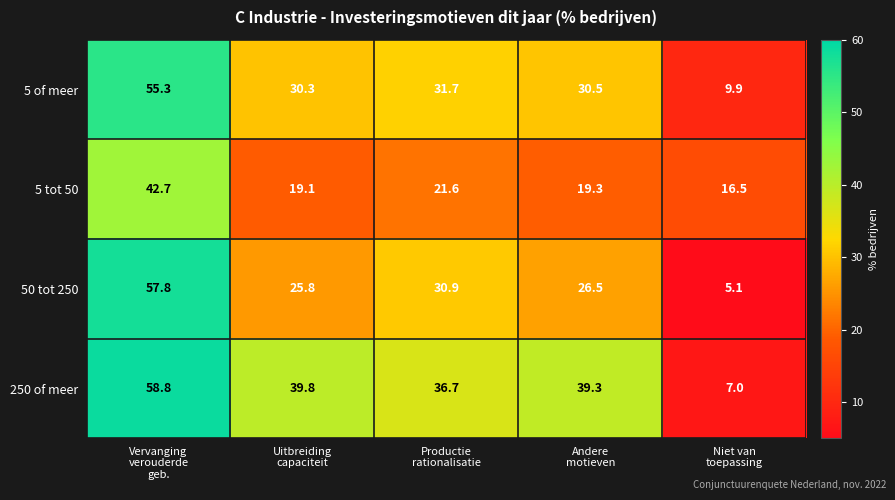

Rank the series by their average value, from highest to lowest.

250 of meer, 5 of meer, 50 tot 250, 5 tot 50